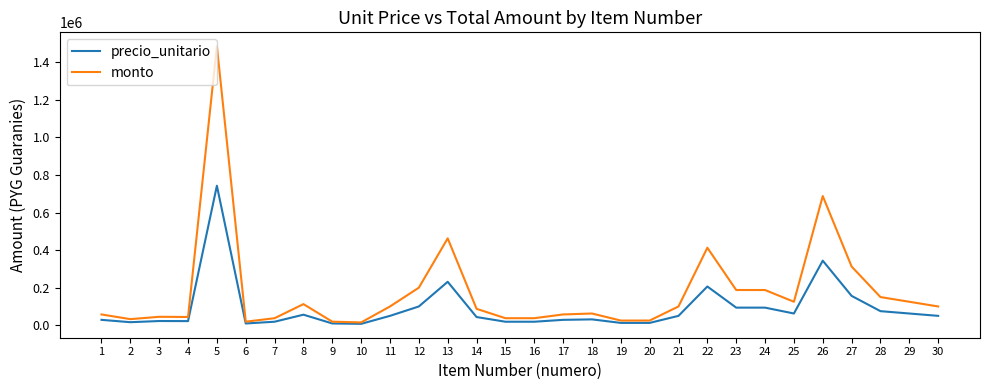

Is it true that monto equals 100000 at 21?

True